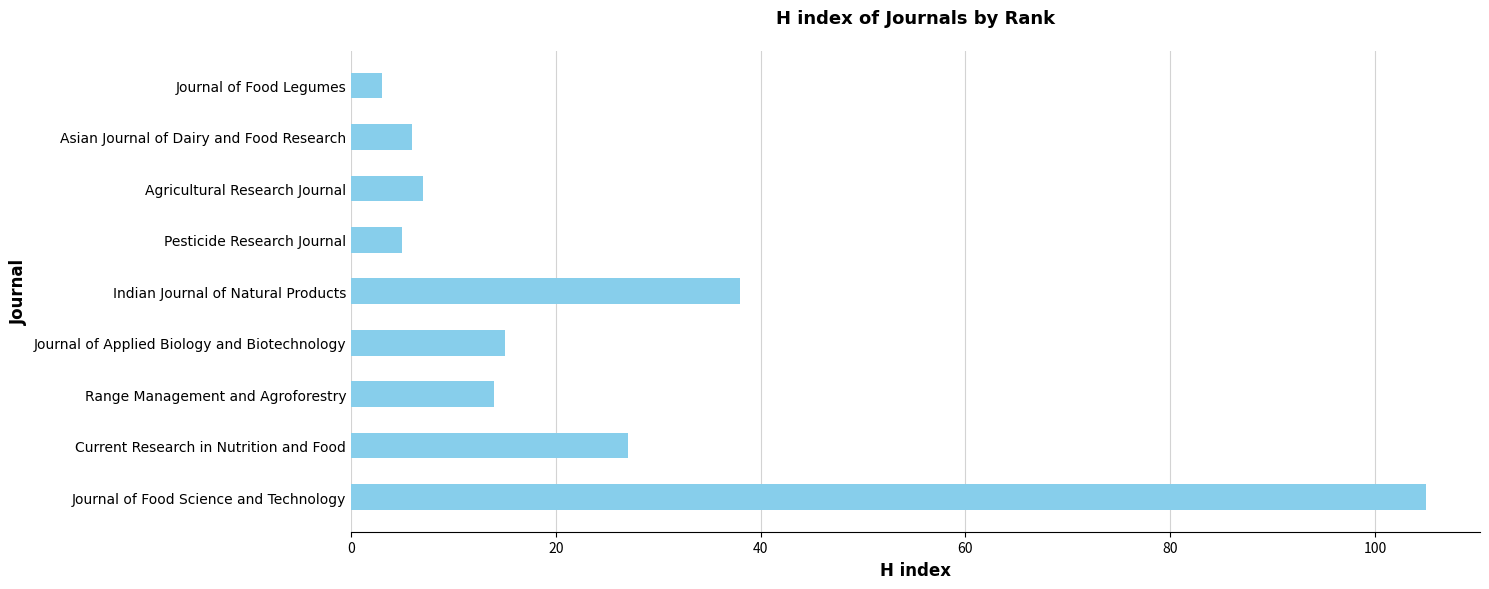

Does the chart contain any negative values?

No